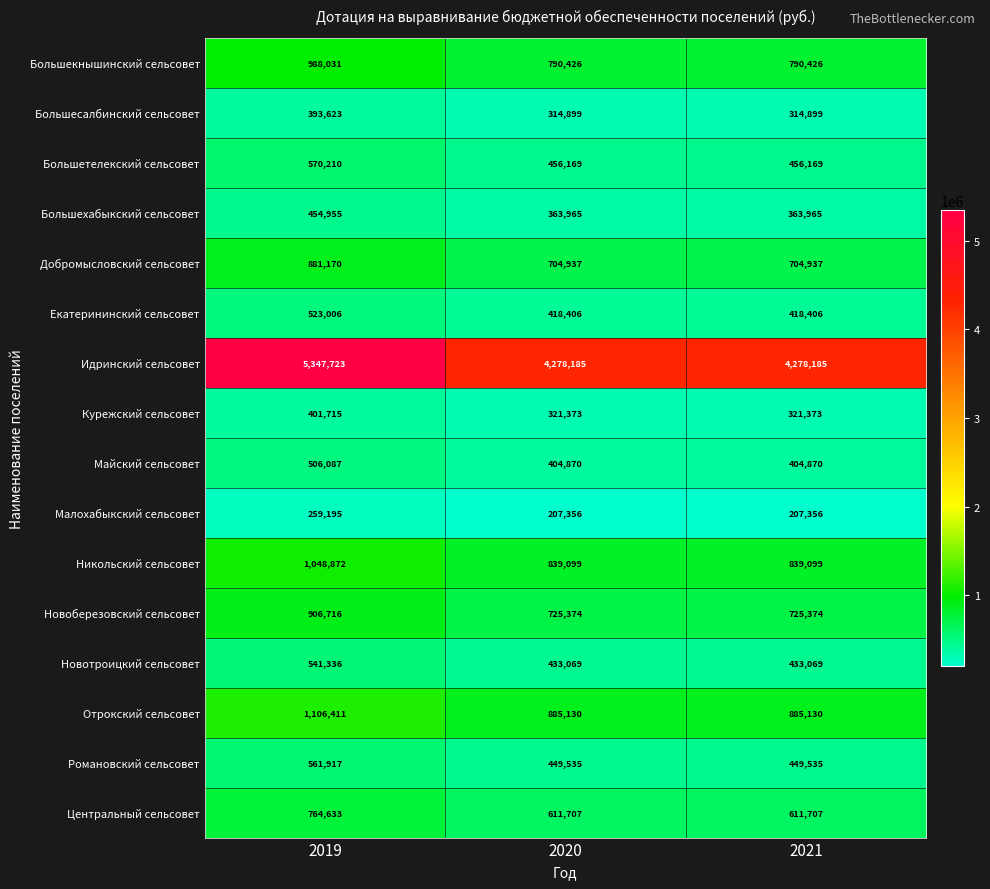

Is it true that Никольский сельсовет equals 839099 at 2021?

True